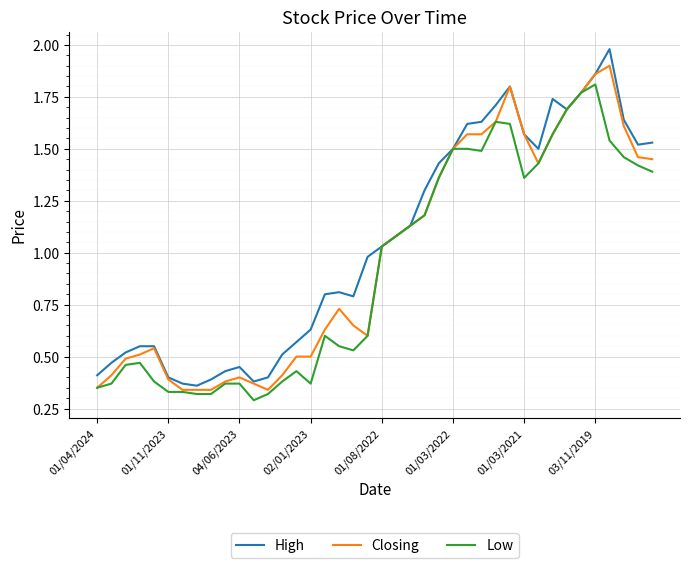

List the series in order of their peak value, lowest first.

Low, Closing, High